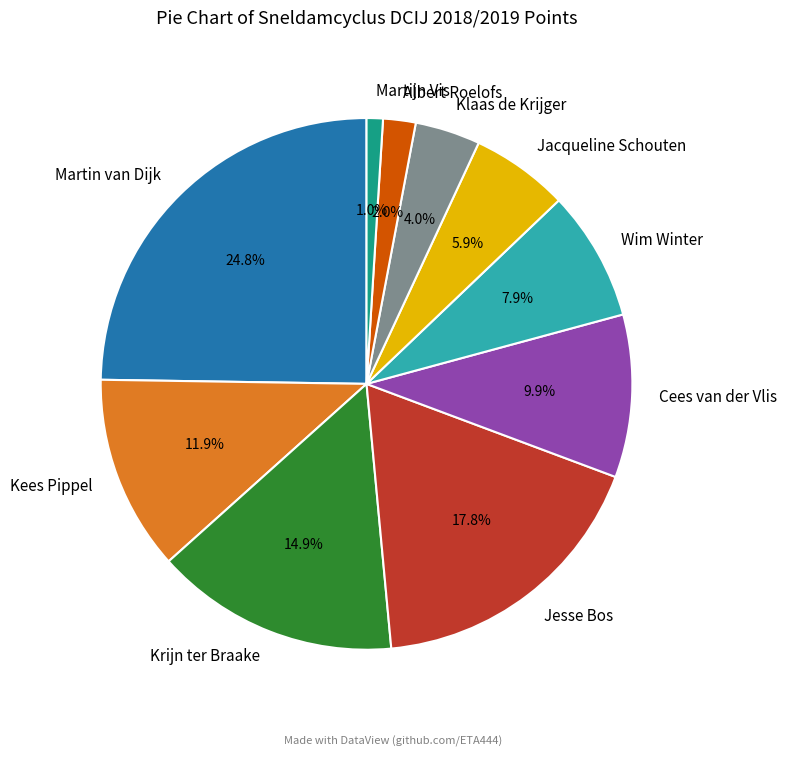

The Jesse Bos slice represents 30% of the pie. True or false?

False